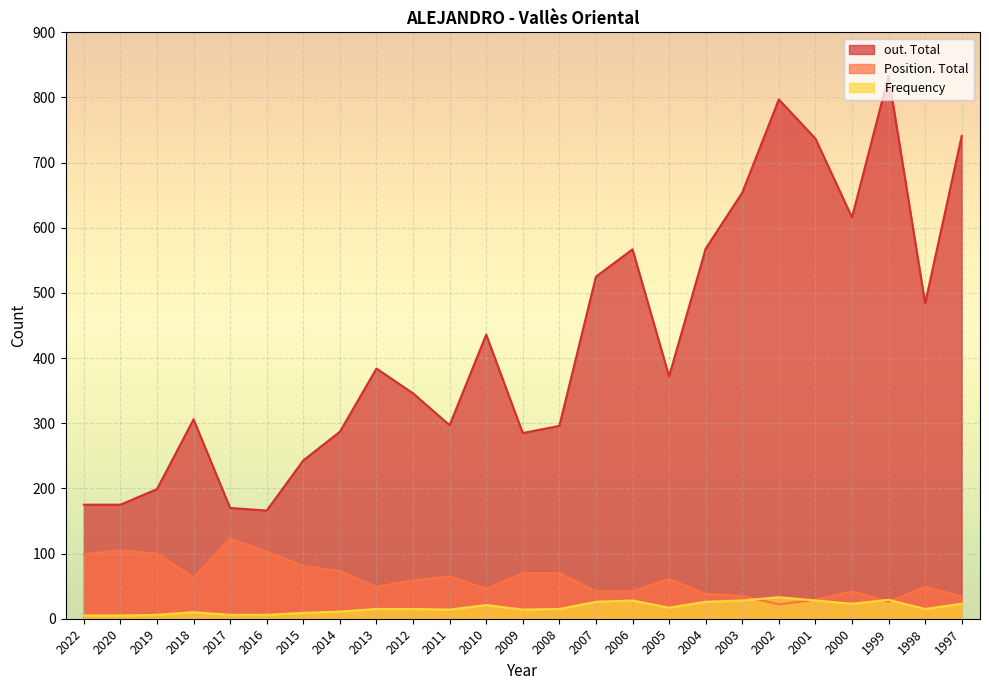

The out. Total series shows 654 at 2003. True or false?

True